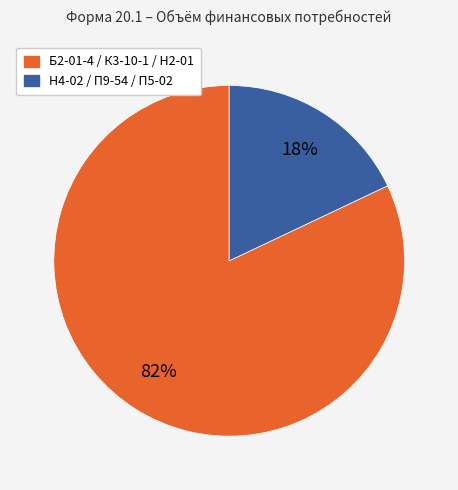

Does any single category account for the majority?

Yes